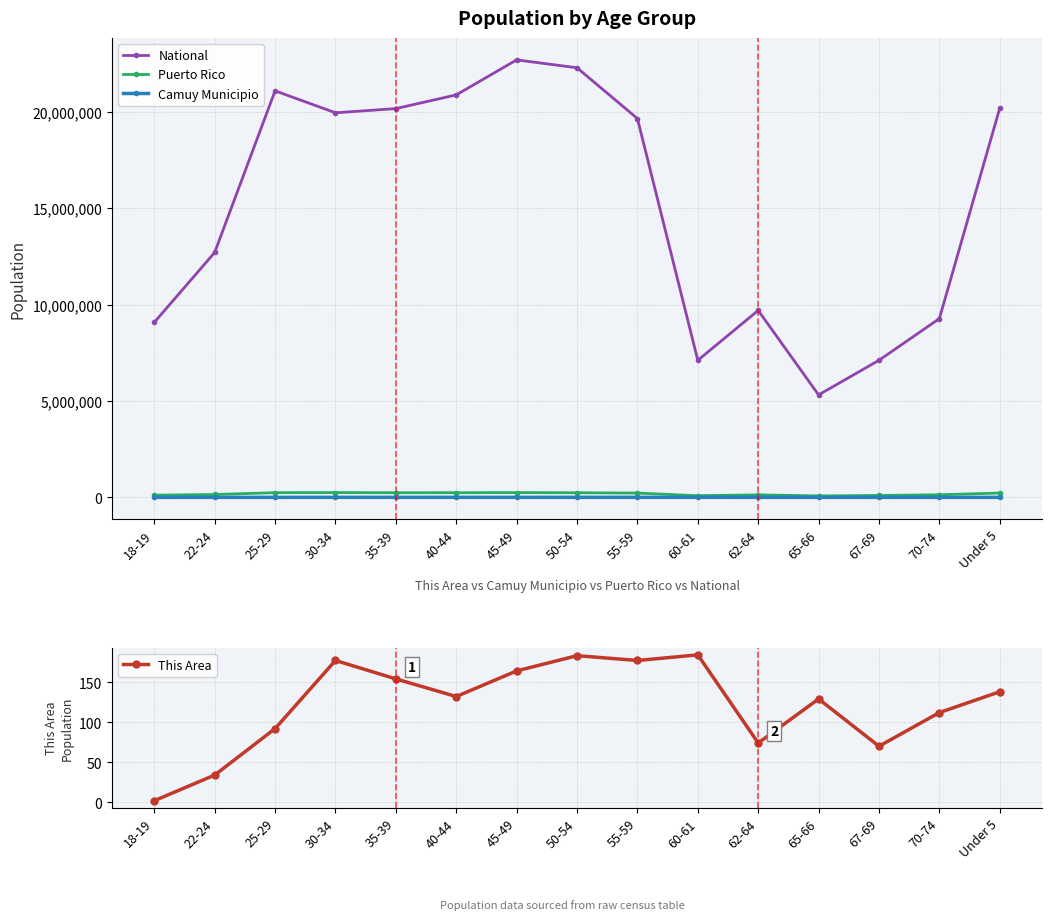

At which category is the sum across all series the highest?

45-49